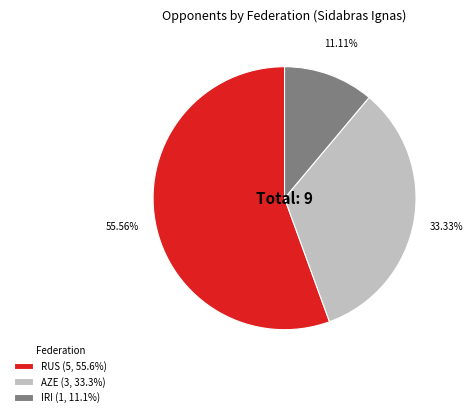

Count the number of slices in the pie.

3